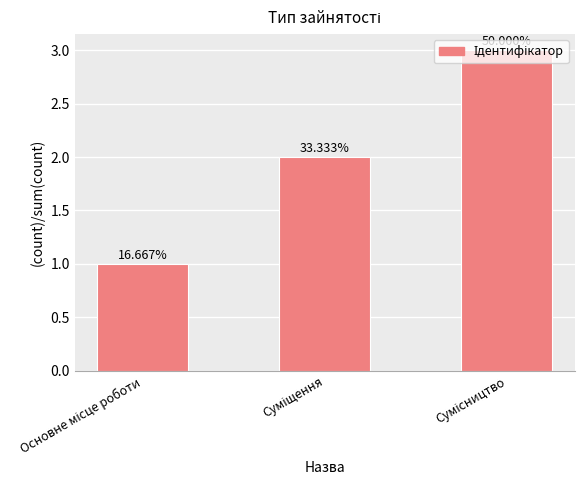

How many bars are there in total?

3